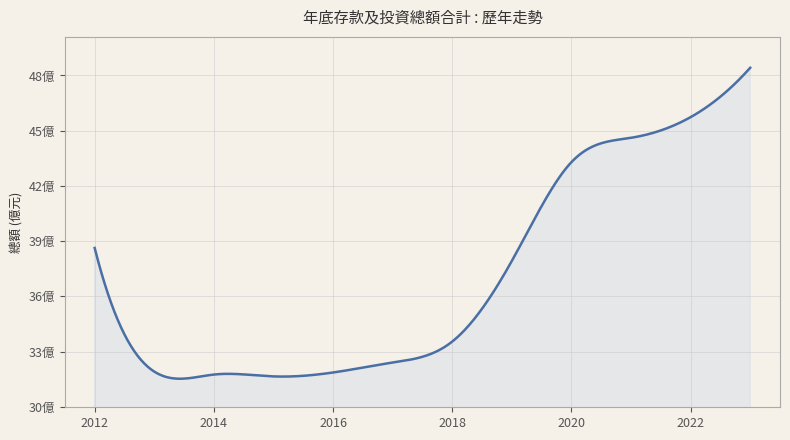

What is the difference between the maximum and second lowest values?

1666756600